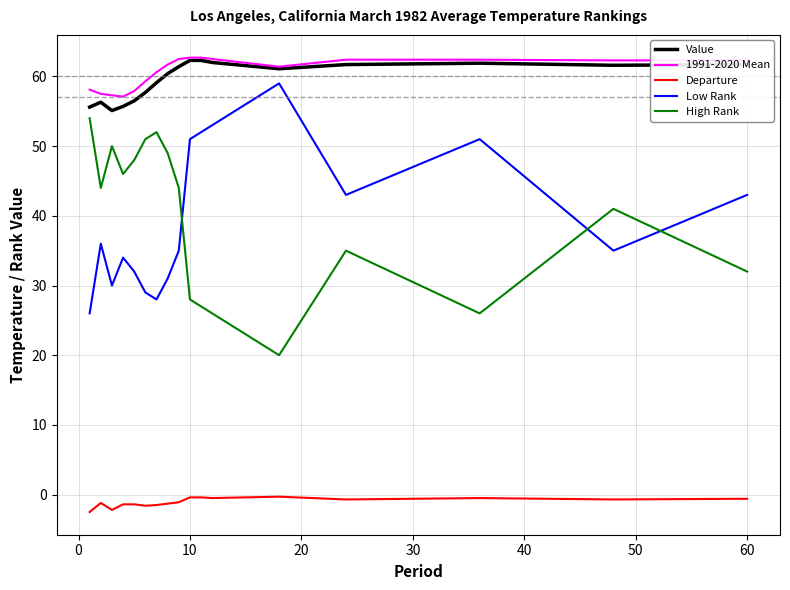

True or false: 1991-2020 Mean and Departure intersect in this chart.

False